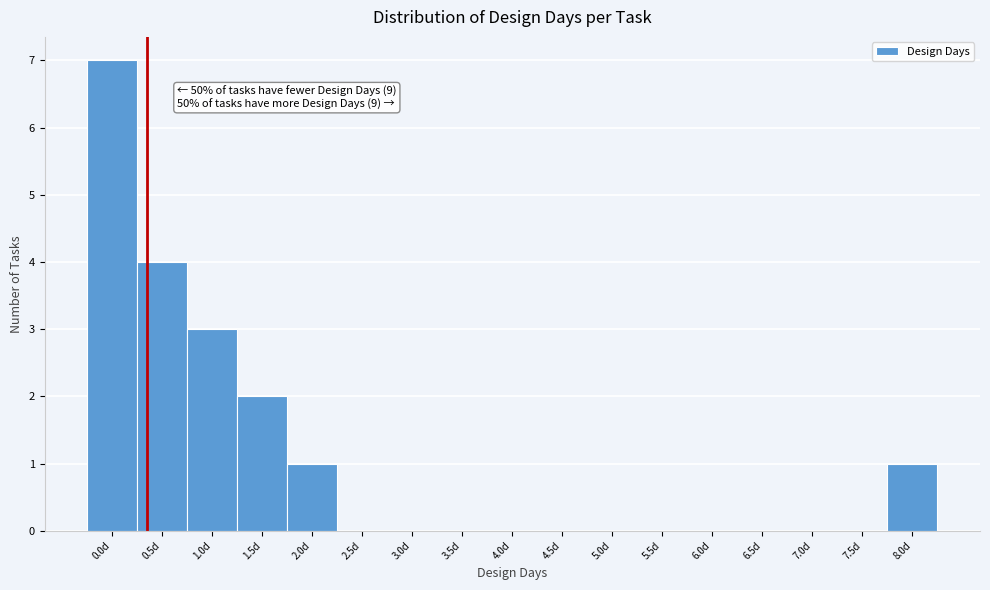

Reading left to right, transcribe all the data shown in this chart.

0.0d=7	0.5d=4	1.0d=3	1.5d=2	2.0d=1	2.5d=0	3.0d=0	3.5d=0	4.0d=0	4.5d=0	5.0d=0	5.5d=0	6.0d=0	6.5d=0	7.0d=0	7.5d=0	8.0d=1